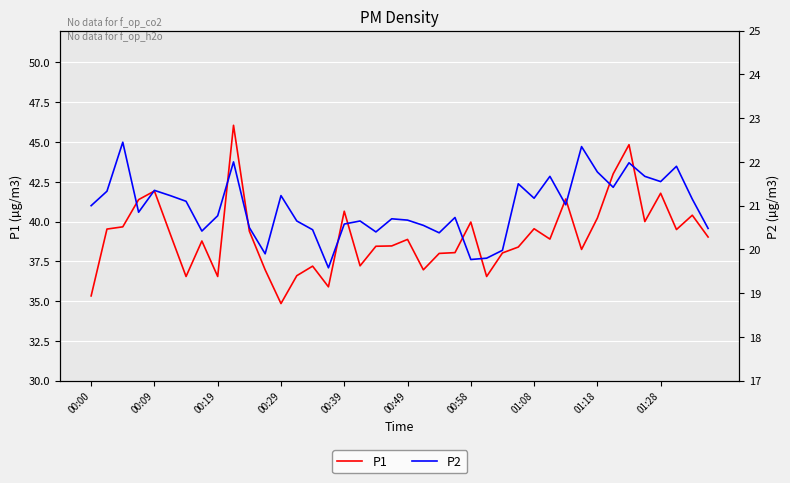

What is the sum of the P2 values at 17 and 15?

40.2